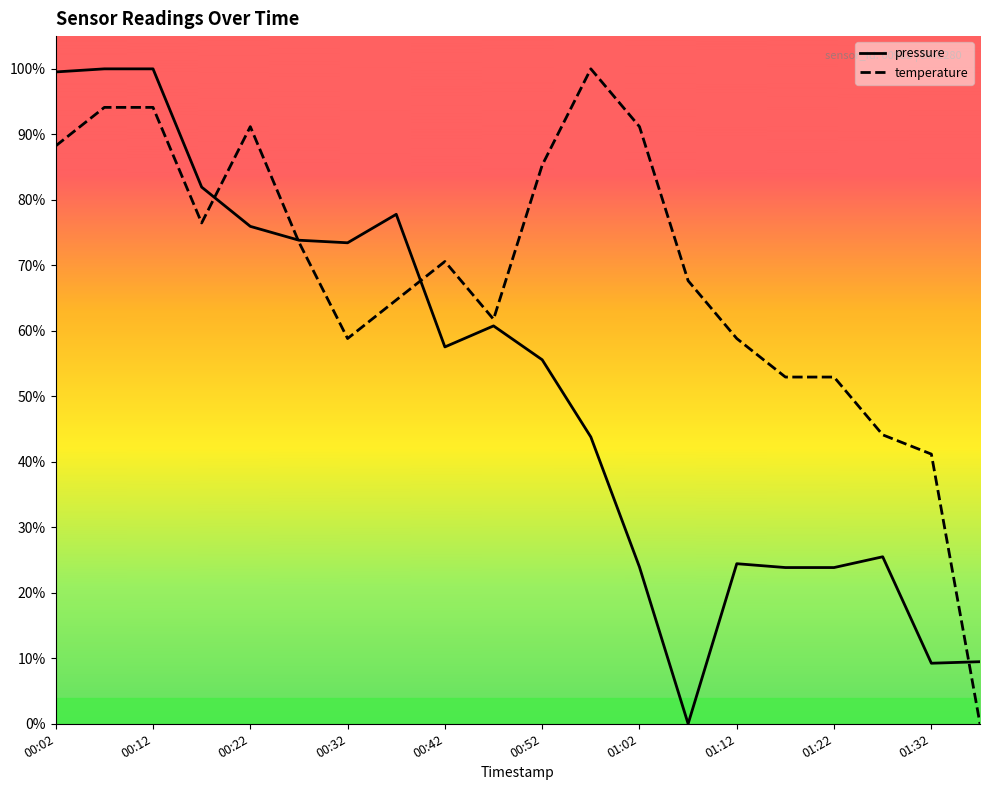

At which category is the sum across all series the highest?

00:12